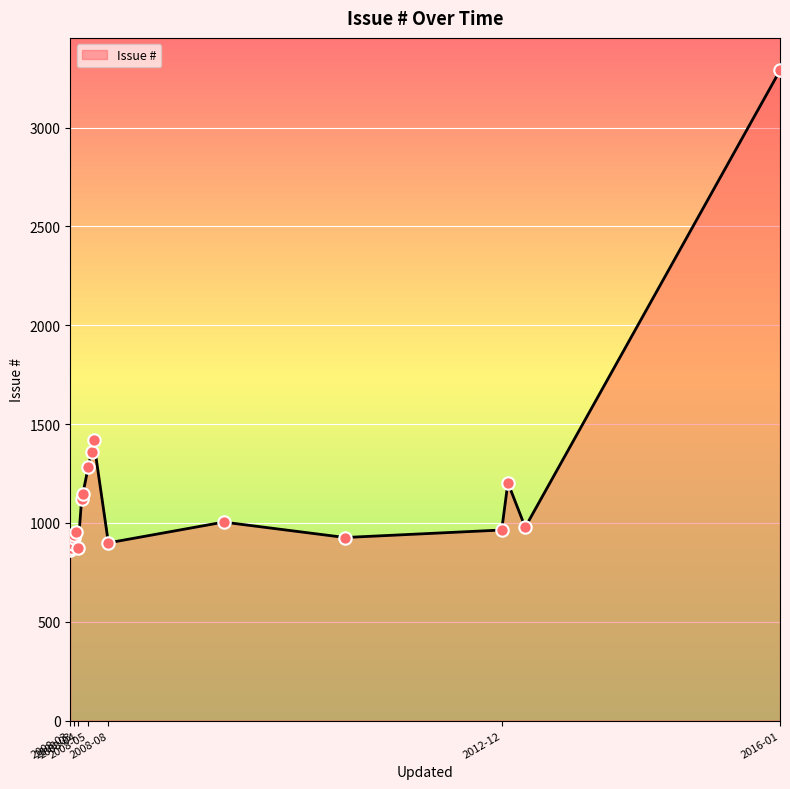

What is the ratio of the value at 2008-03-27 to the value at 2011-03-29?

1.0